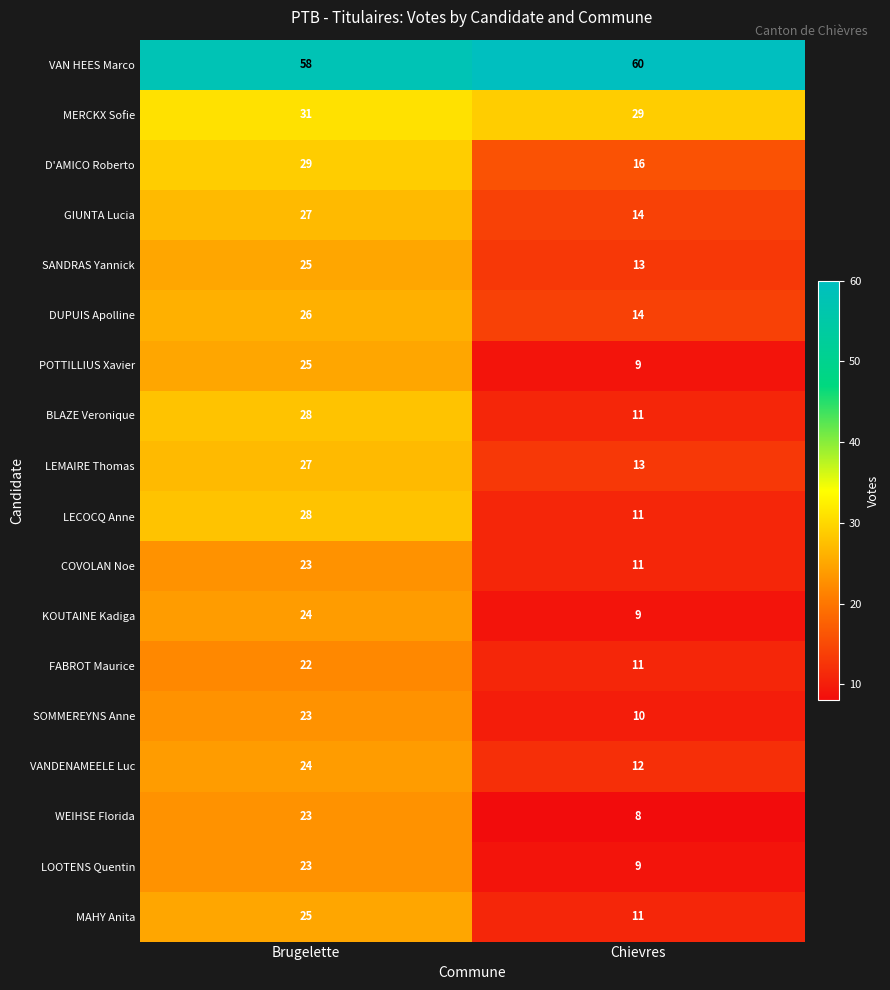

What is the average value of the DUPUIS Apolline series?

20